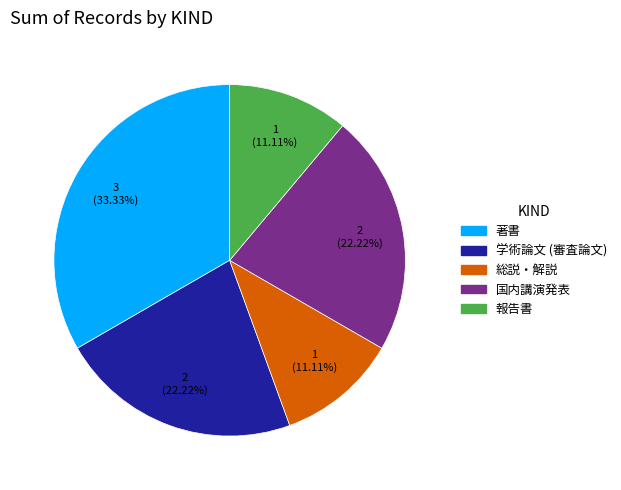

To the nearest percent, what is the difference between the largest and smallest slice percentages?

22%